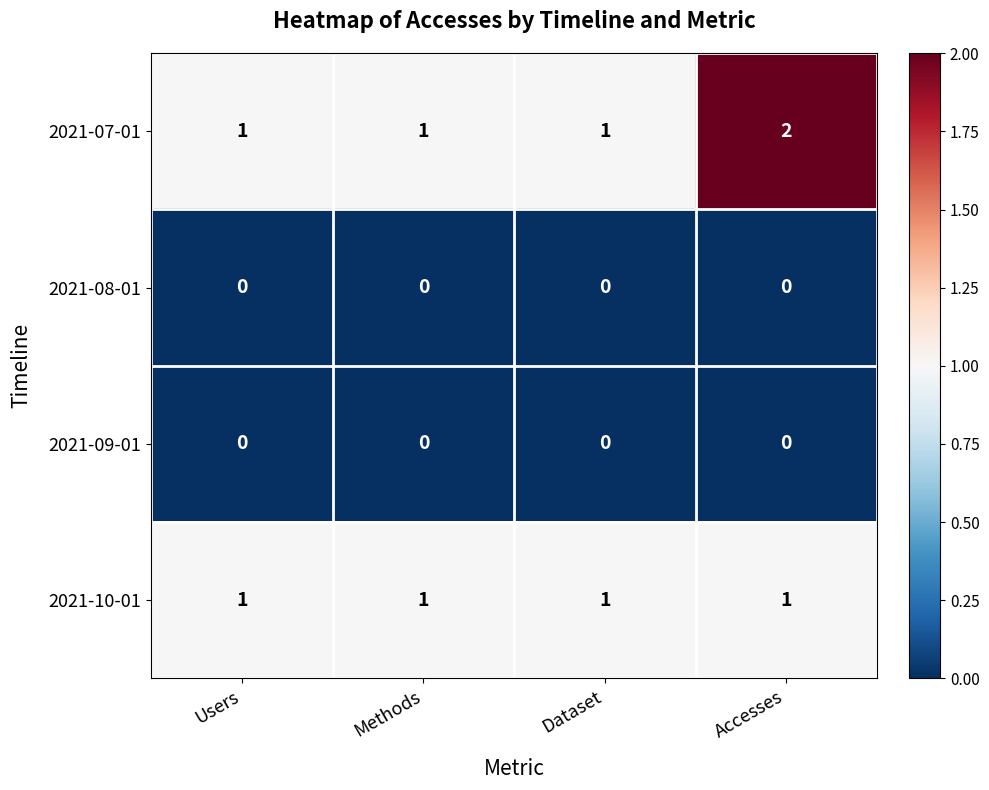

Which series has the widest spread of values?

2021-07-01